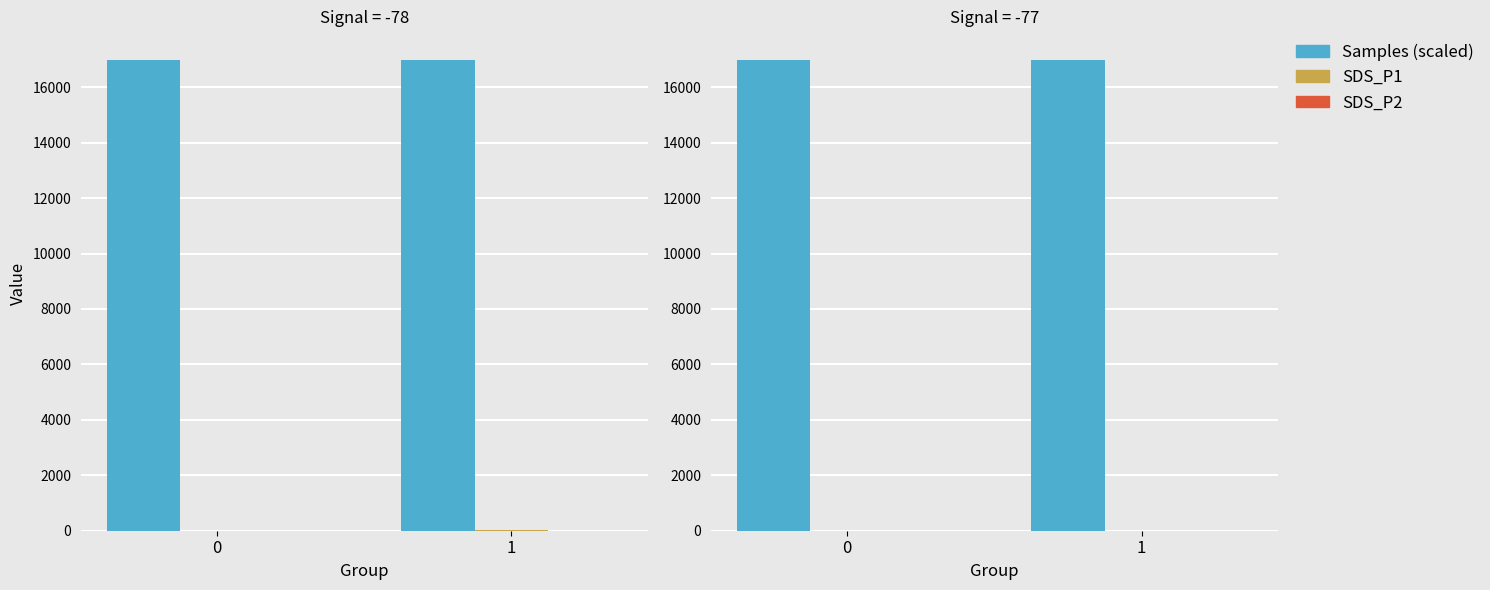

Rank the categories by SDS_P2 value from highest to lowest.

1, 0